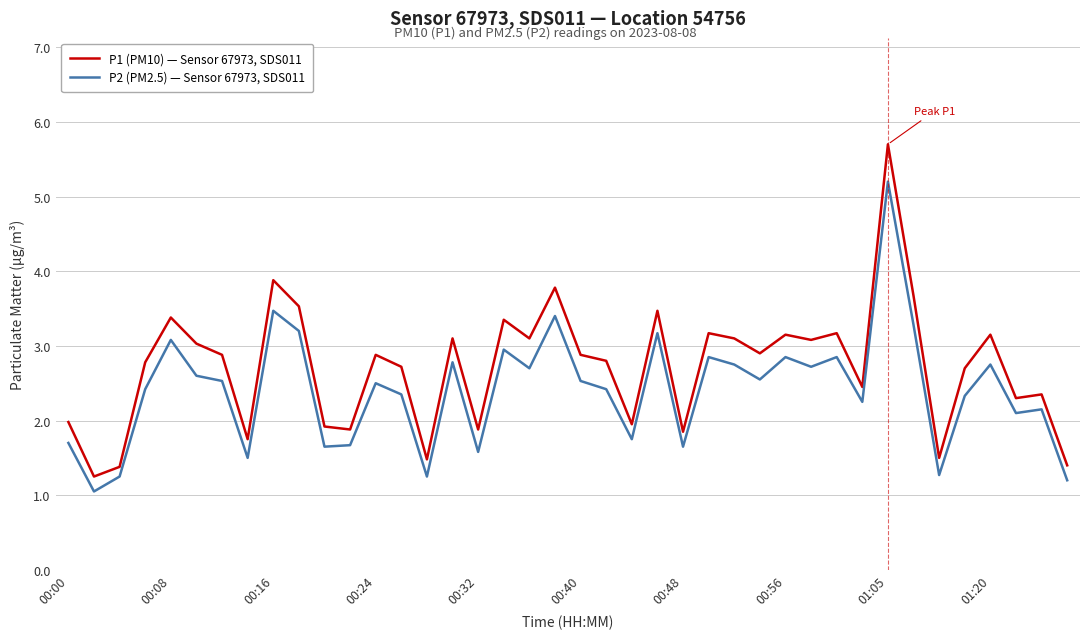

Which series has the widest spread of values?

P1 (PM10) — Sensor 67973, SDS011